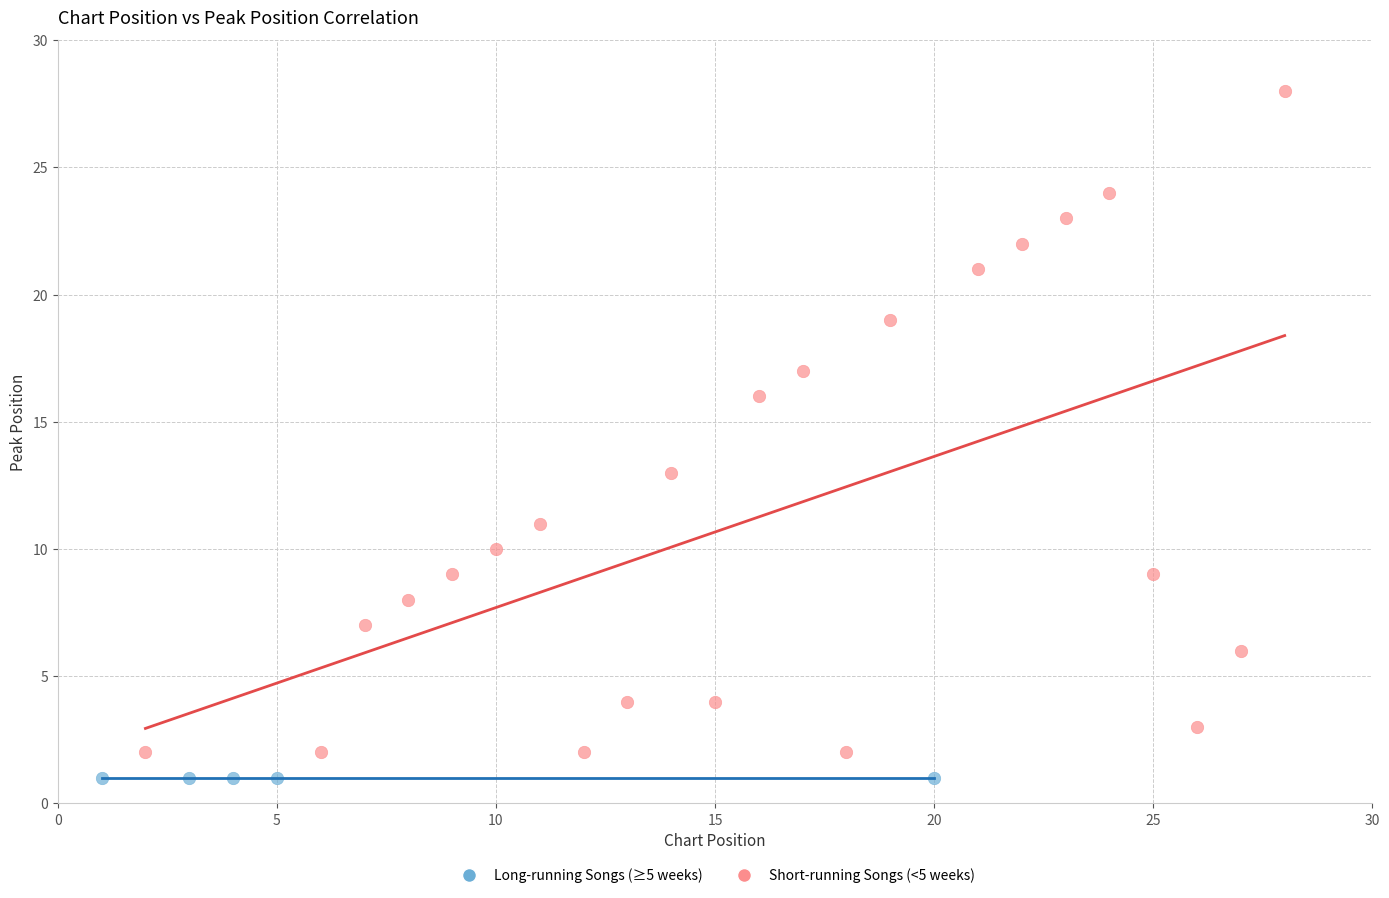

What are all the series names shown in the legend?

Long-running Songs (≥5 weeks), Short-running Songs (<5 weeks)